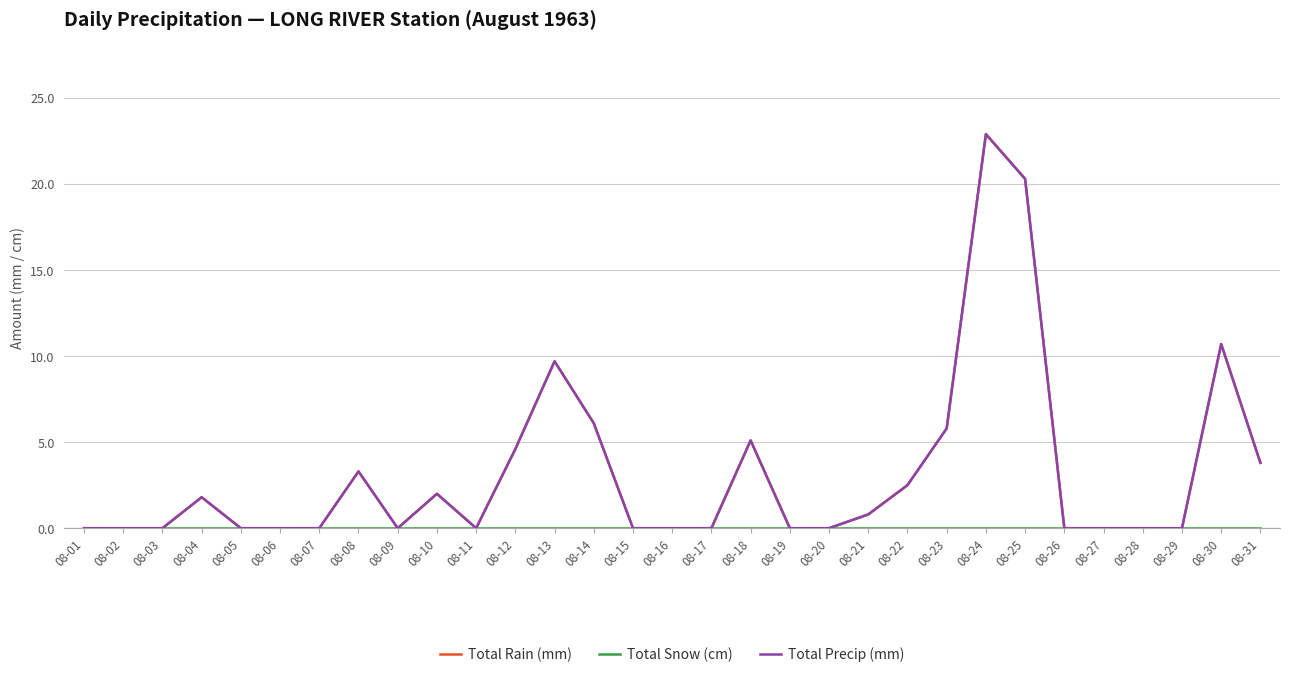

Rank the series by their maximum value, from highest to lowest.

Total Rain (mm), Total Precip (mm), Total Snow (cm)